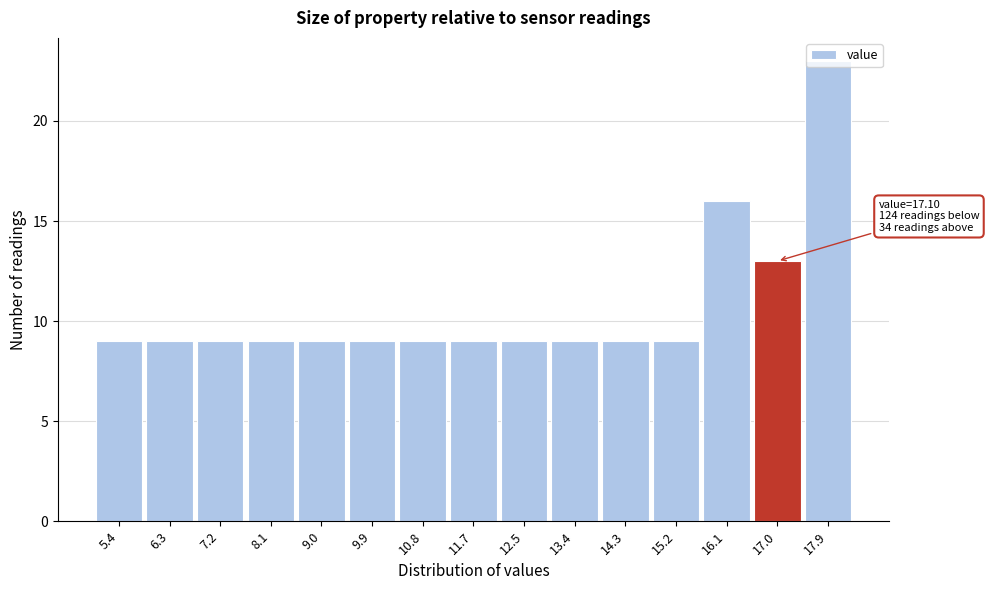

True or false: the data shows 9 at 8.1.

True